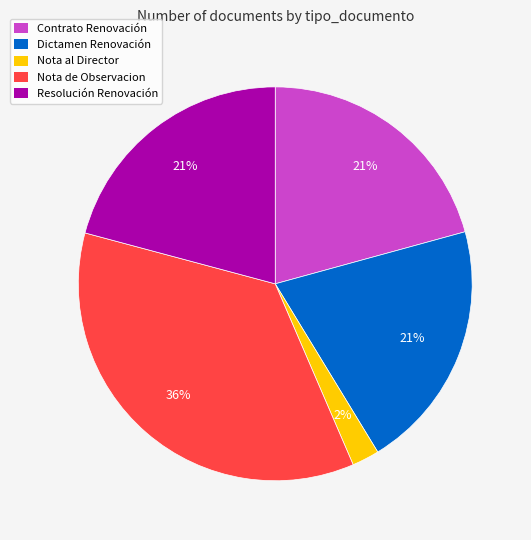

To the nearest percent, what is the average slice percentage?

20%